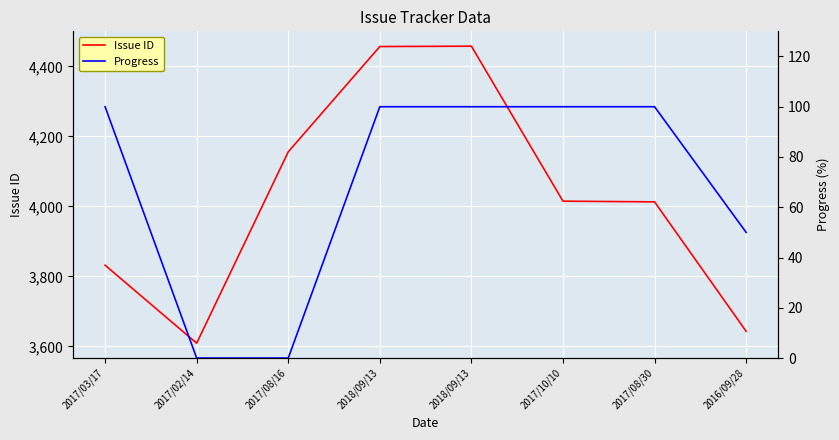

Reading left to right, what are all the values shown in this chart?

Issue ID: 3832	3609	4156	4457	4458	4015	4013	3643
Progress: 100	0	0	100	100	100	100	50